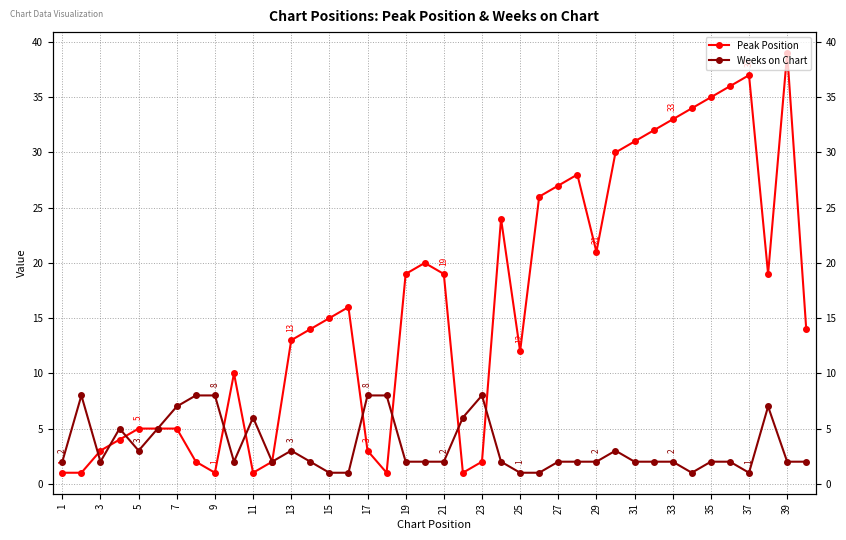

Is the value of Peak Position at 25 greater than the value of Weeks on Chart at 7?

Yes